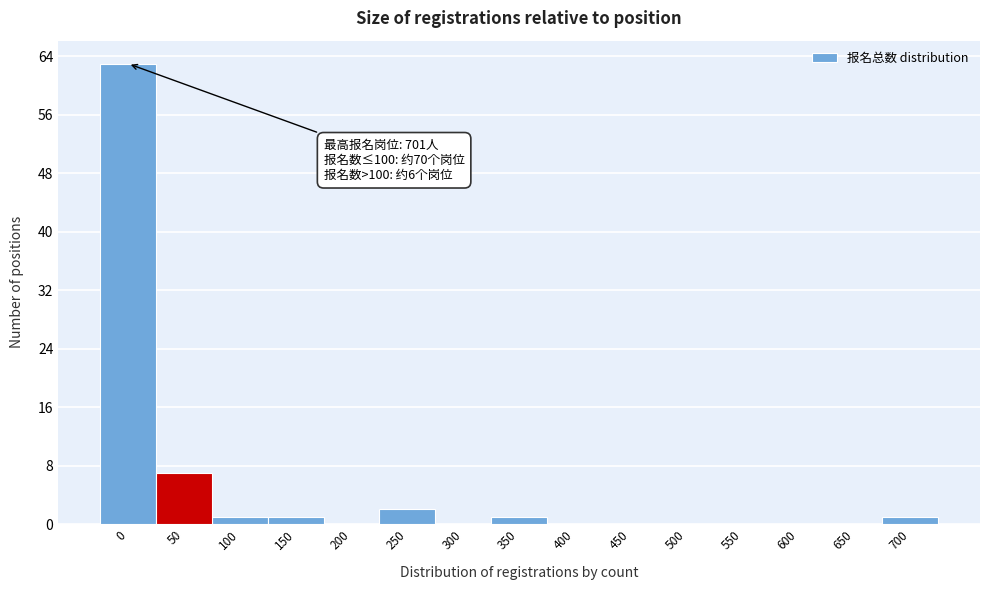

Reading left to right, what are all the values shown in this chart?

0=63	50=7	100=1	150=1	200=0	250=2	300=0	350=1	400=0	450=0	500=0	550=0	600=0	650=0	700=1